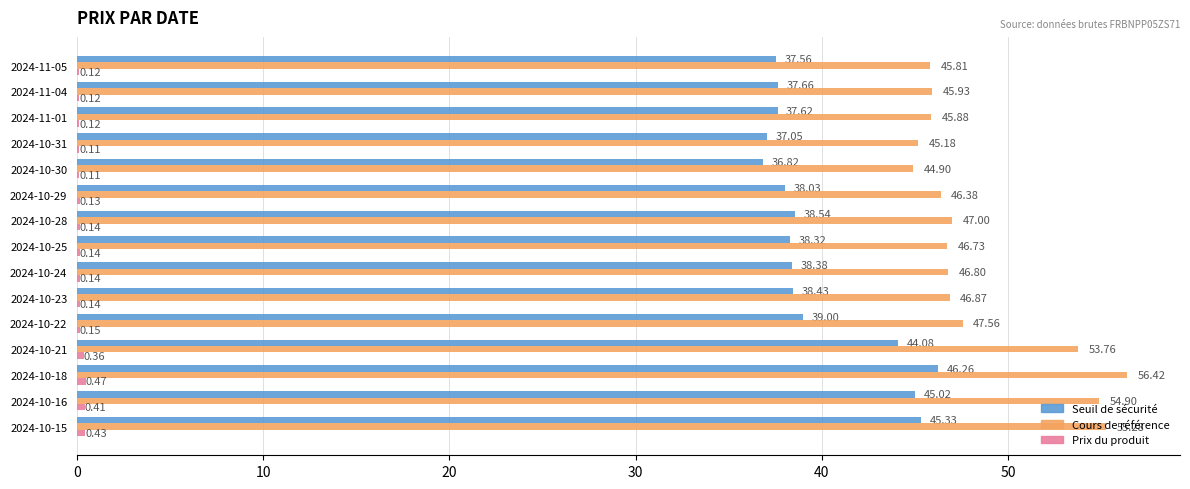

Between 2024-11-01 and 2024-10-16, which series saw the biggest shift?

Cours de référence